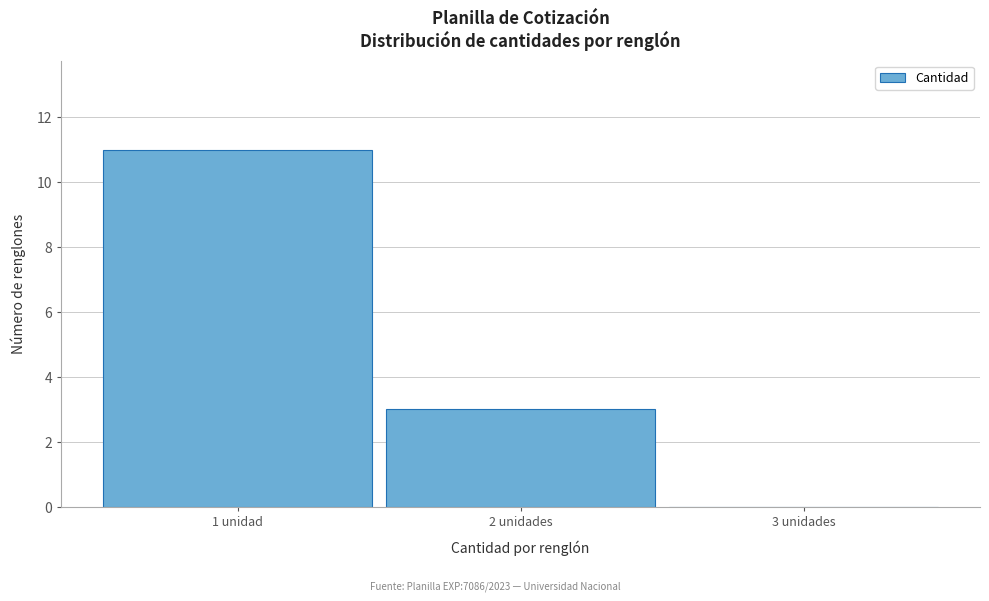

Reading right to left, what are all the values shown in this chart?

3 unidades=0	2 unidades=3	1 unidad=11